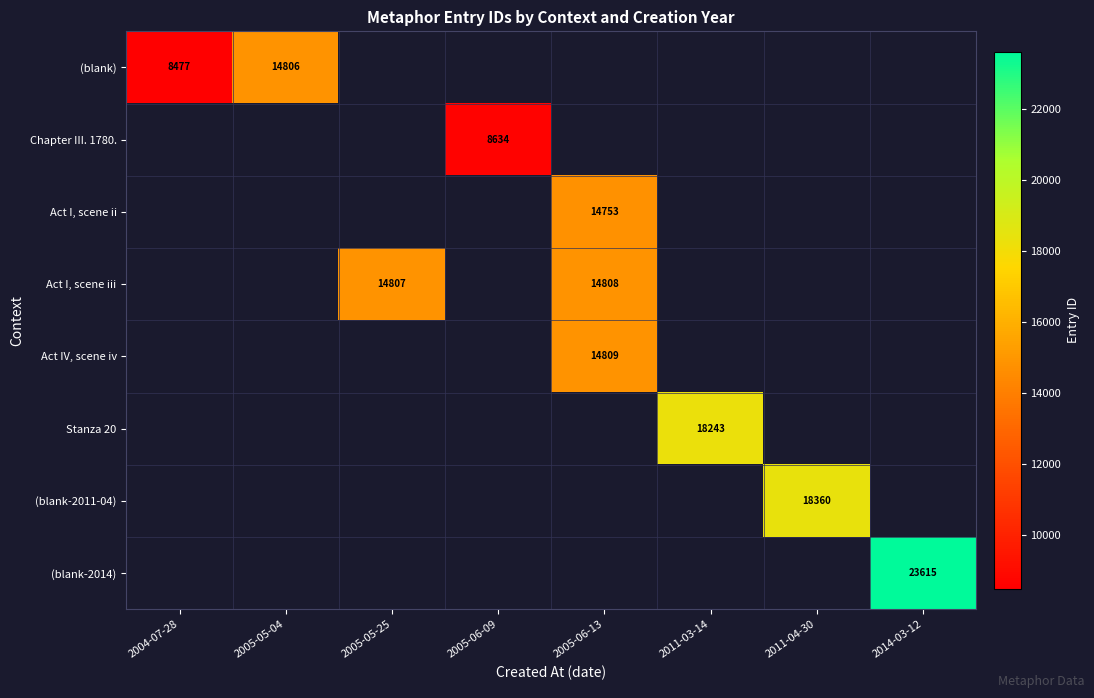

At 2014-03-12, list the series in order from largest to smallest.

(blank-2014), (blank), Chapter III. 1780., Act I, scene ii, Act I, scene iii, Act IV, scene iv, Stanza 20, (blank-2011-04)